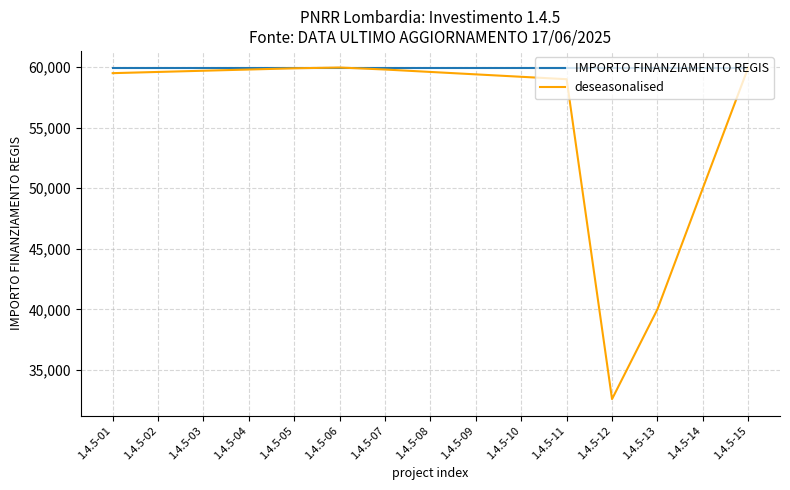

The value of IMPORTO FINANZIAMENTO REGIS at 1.4.5-07 is 59966. True or false?

True